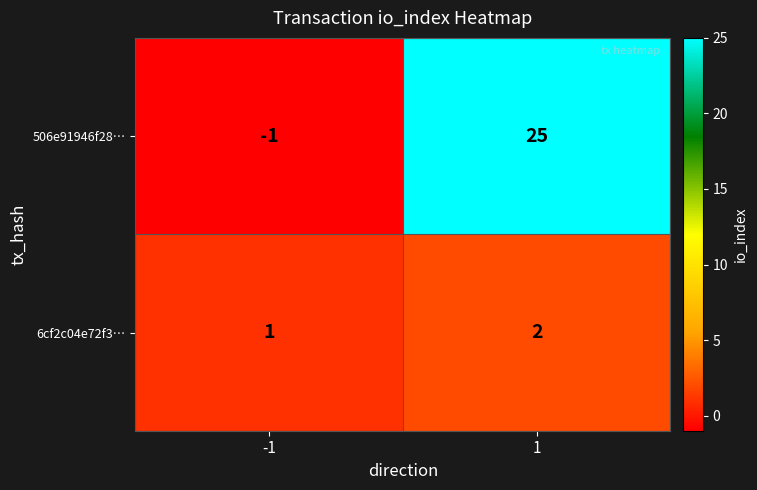

What is the sum of all 506e91946f28… values?

24